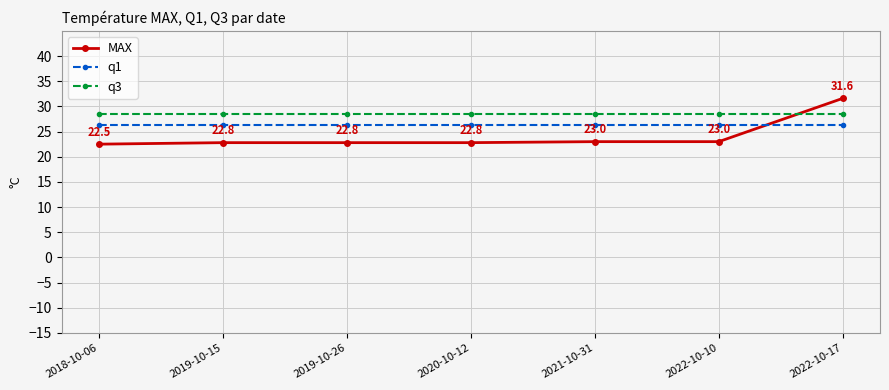

What are all the series names shown in the legend?

MAX, q1, q3